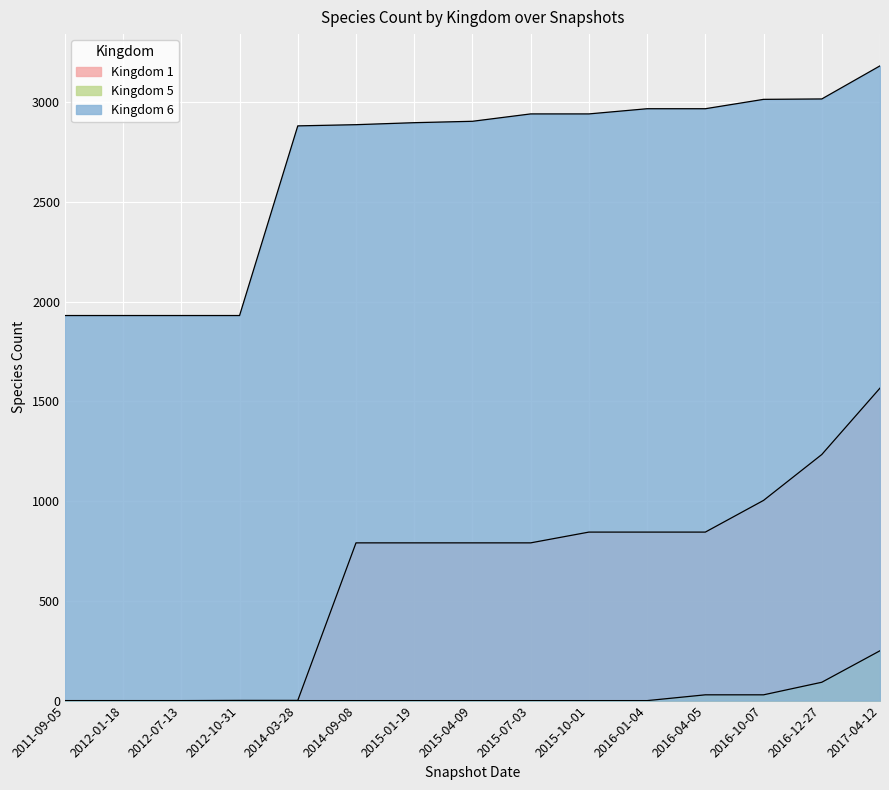

What are all the series names shown in the legend?

Kingdom 1, Kingdom 5, Kingdom 6